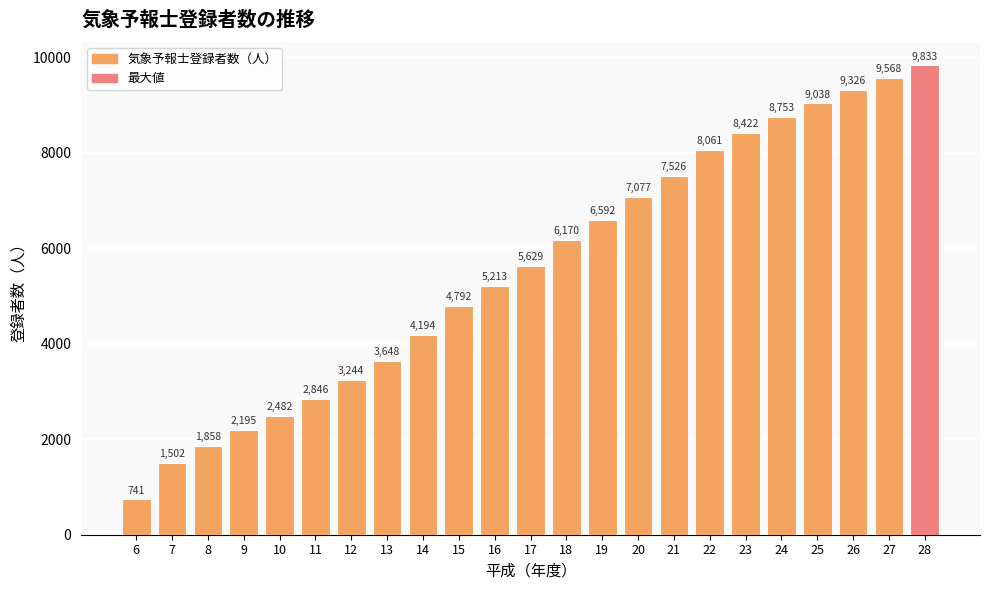

Rank the categories by value from lowest to highest.

6, 7, 8, 9, 10, 11, 12, 13, 14, 15, 16, 17, 18, 19, 20, 21, 22, 23, 24, 25, 26, 27, 28